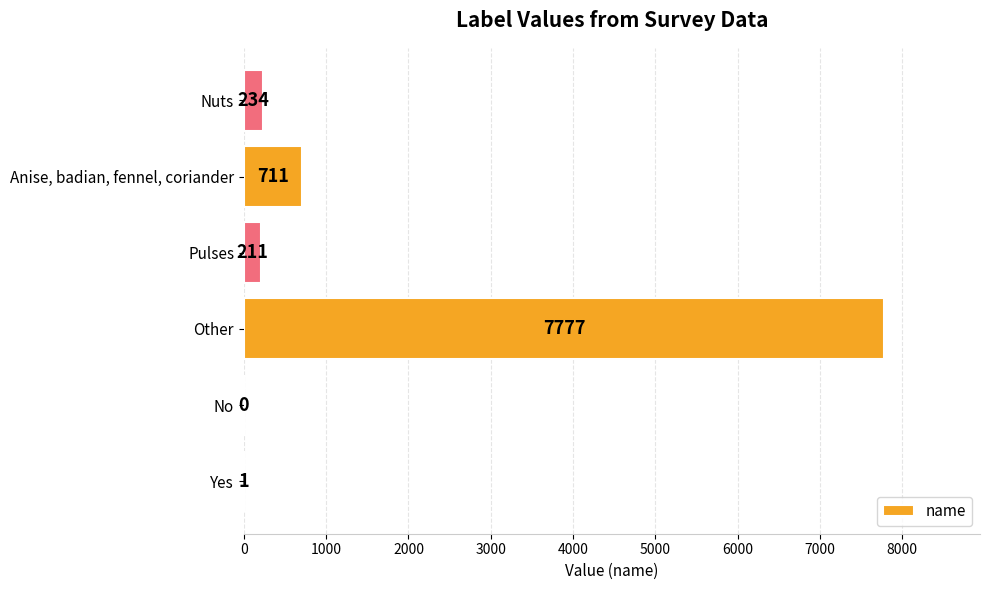

Reading top to bottom, list all the values displayed in this chart.

Nuts=234	Anise, badian, fennel, coriander=711	Pulses=211	Other=7777	No=0	Yes=1